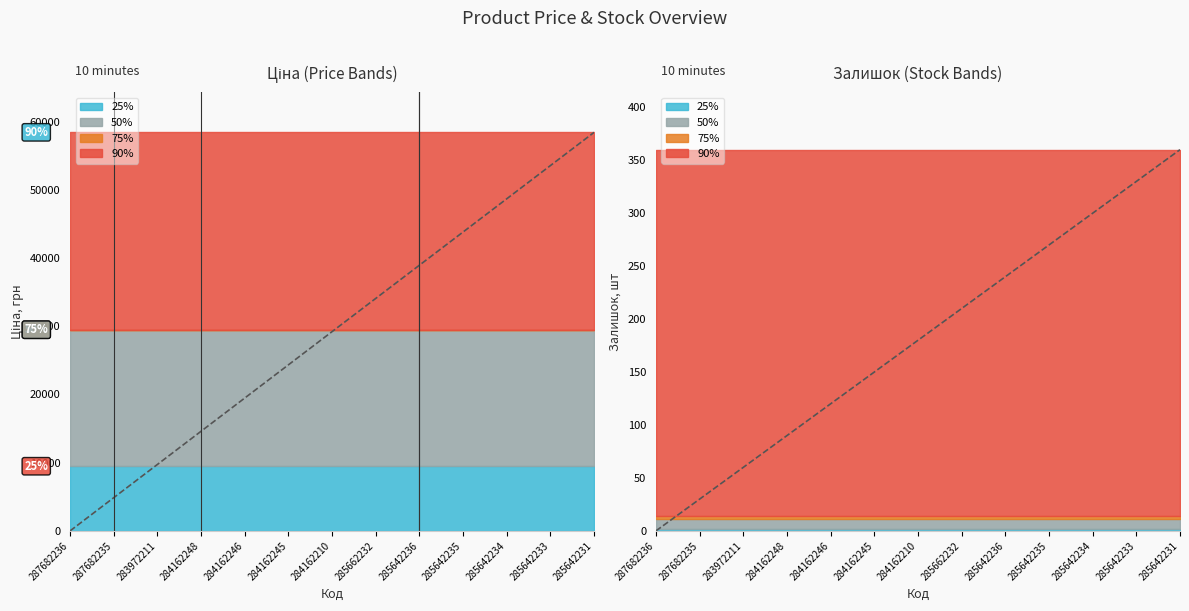

Is the value of Ціна at 287682235 greater than the value of Залишок at 285642231?

Yes